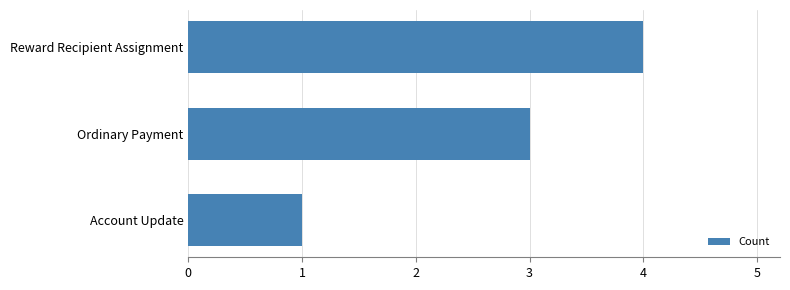

What is the average value?

3